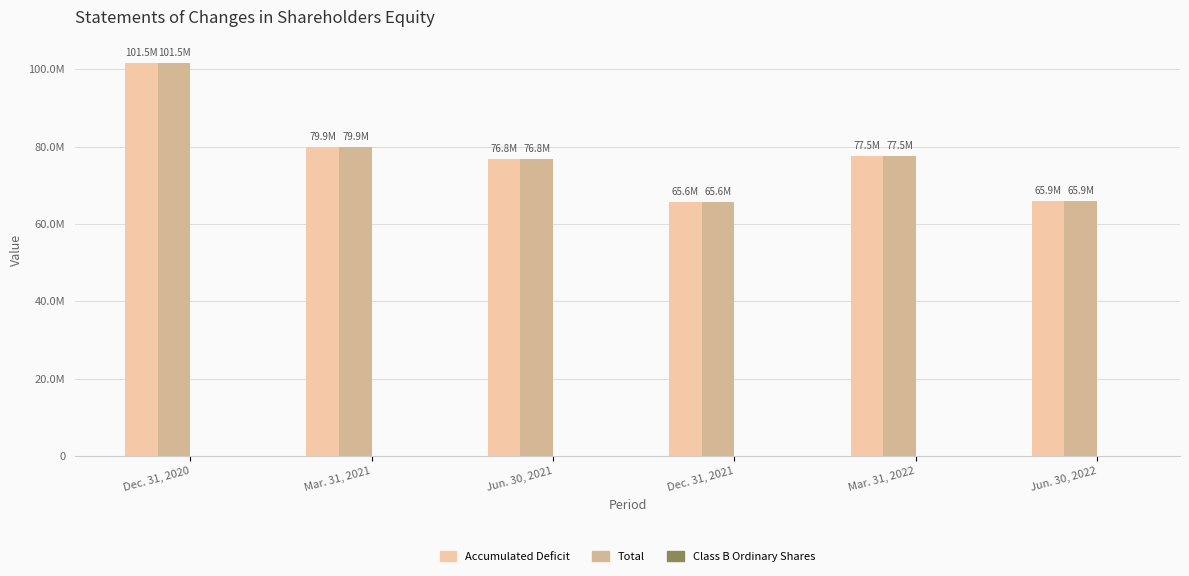

Are the bars horizontal?

No